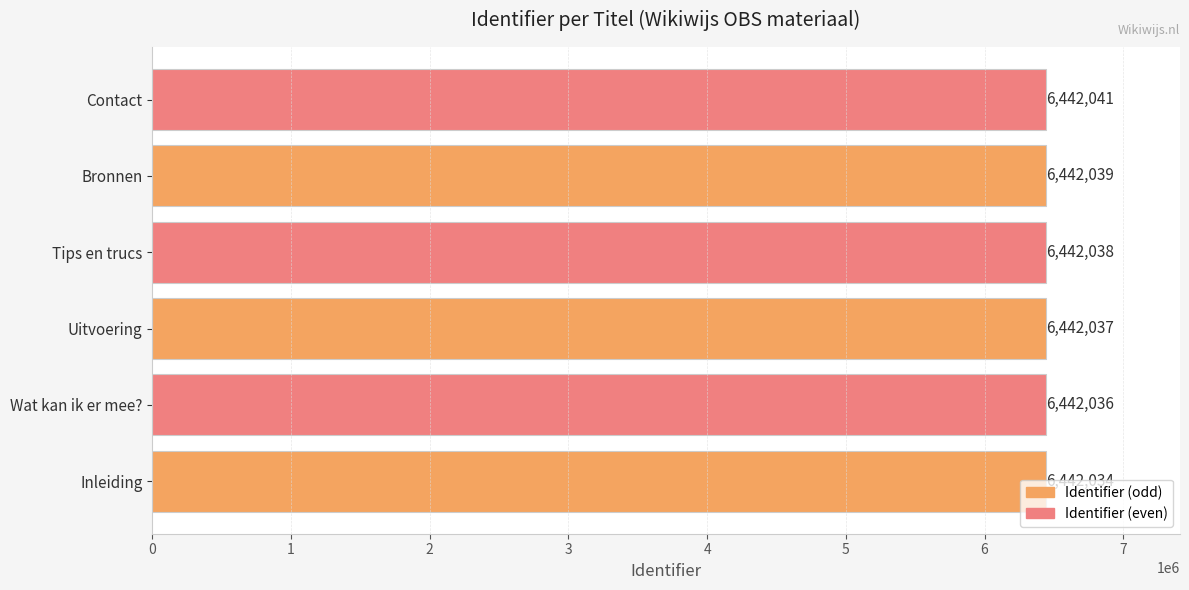

The chart shows a value of 1490047 at Wat kan ik er mee?. True or false?

False